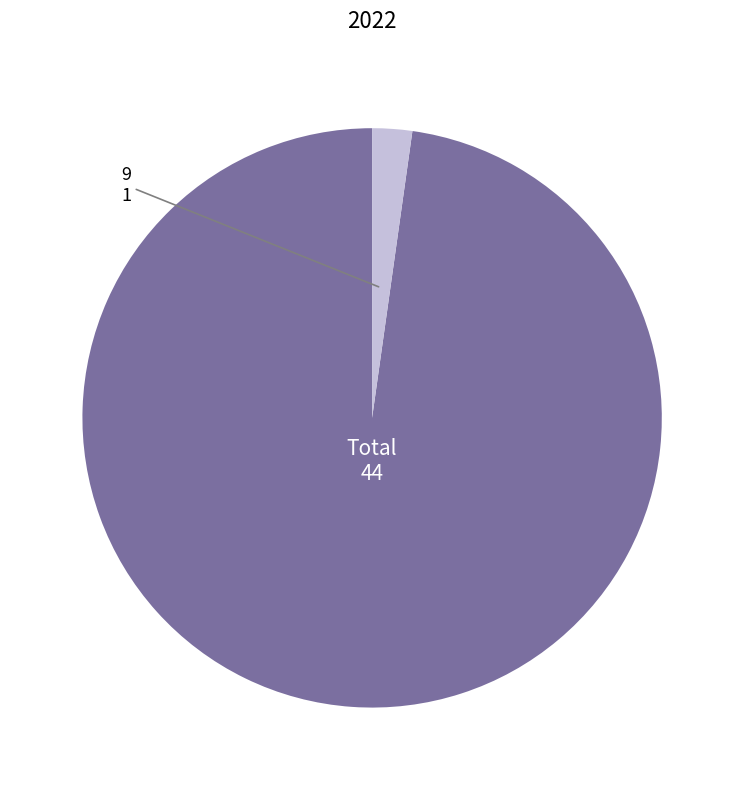

Does any single category account for the majority?

Yes